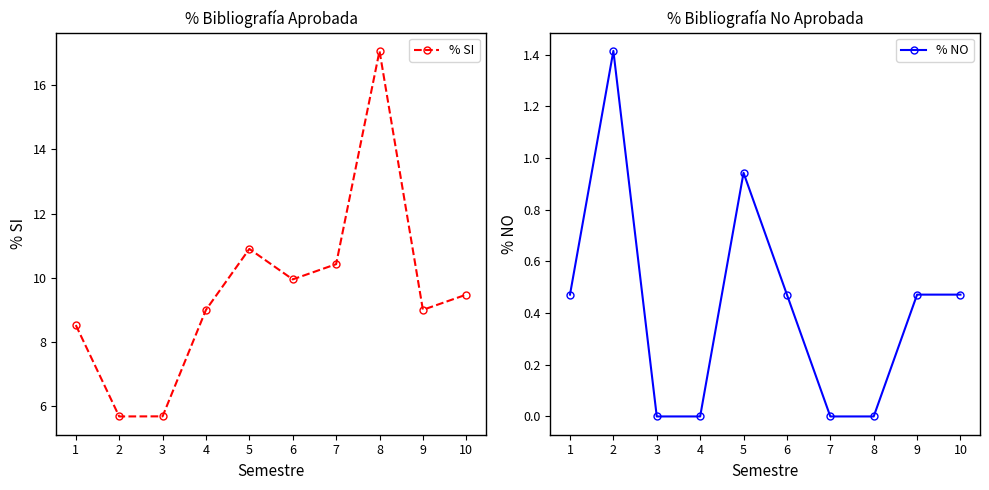

Reading right to left, list all the values displayed in this chart.

% SI: 9.5	9.0	17.1	10.4	10.0	10.9	9.0	5.7	5.7	8.5
% NO: 0.5	0.5	0.0	0.0	0.5	0.9	0.0	0.0	1.4	0.5